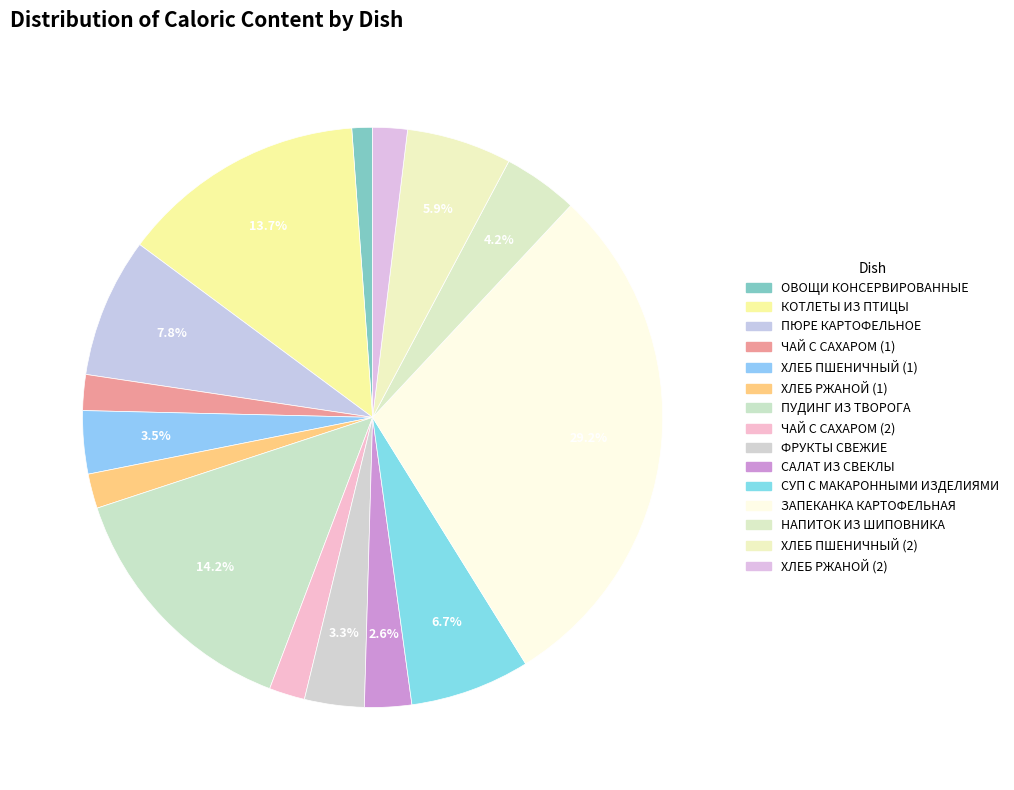

The СУП С МАКАРОННЫМИ ИЗДЕЛИЯМИ slice represents 7% of the pie. True or false?

True